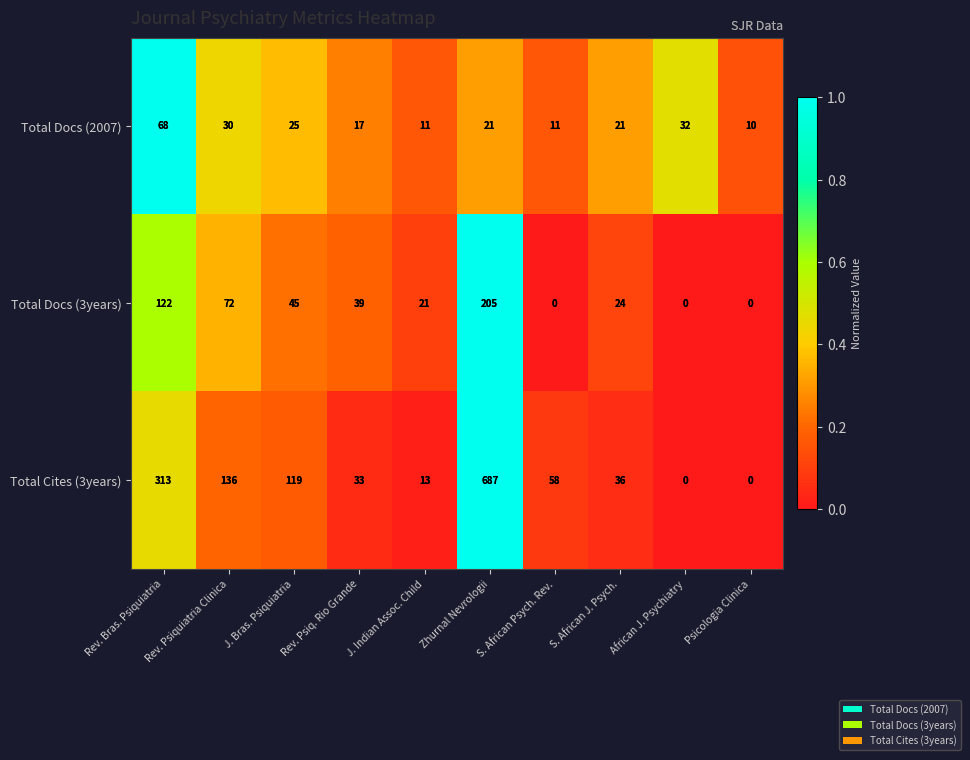

What is the highest value of the Total Cites (3years) series?

687